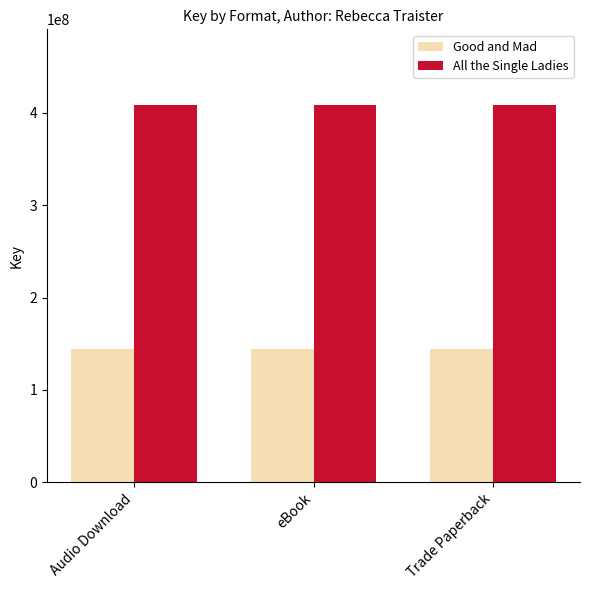

What is the sum of the Good and Mad values at Audio Download and eBook?

287882920